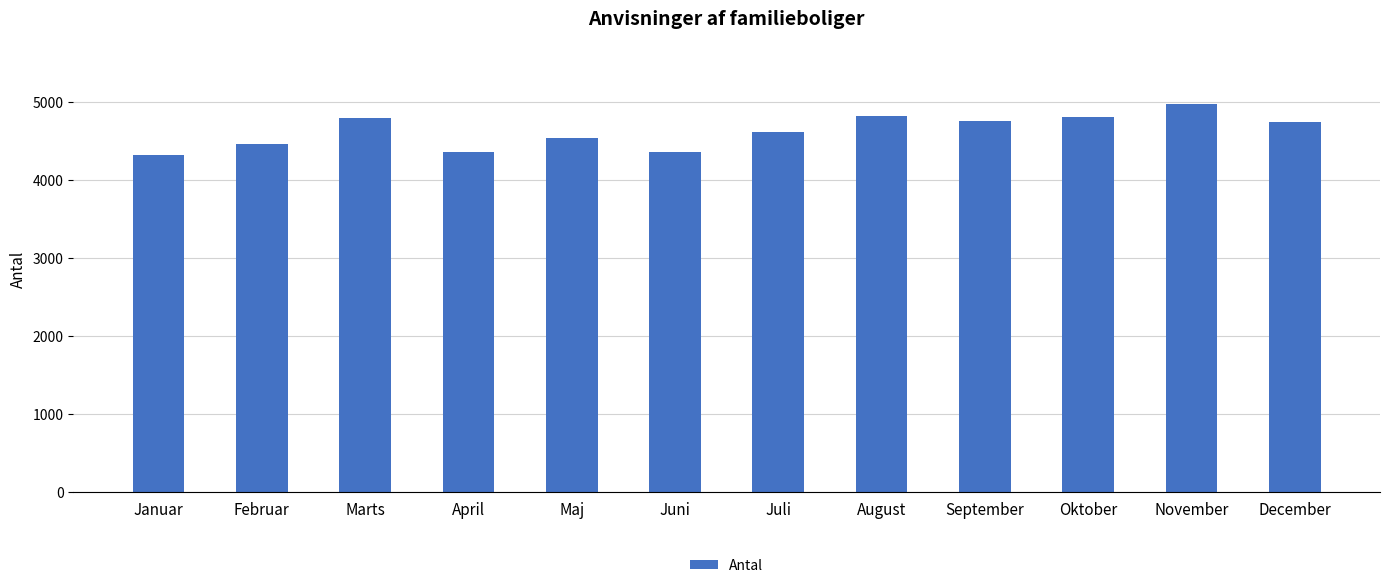

Which label corresponds to the largest value in the chart?

November